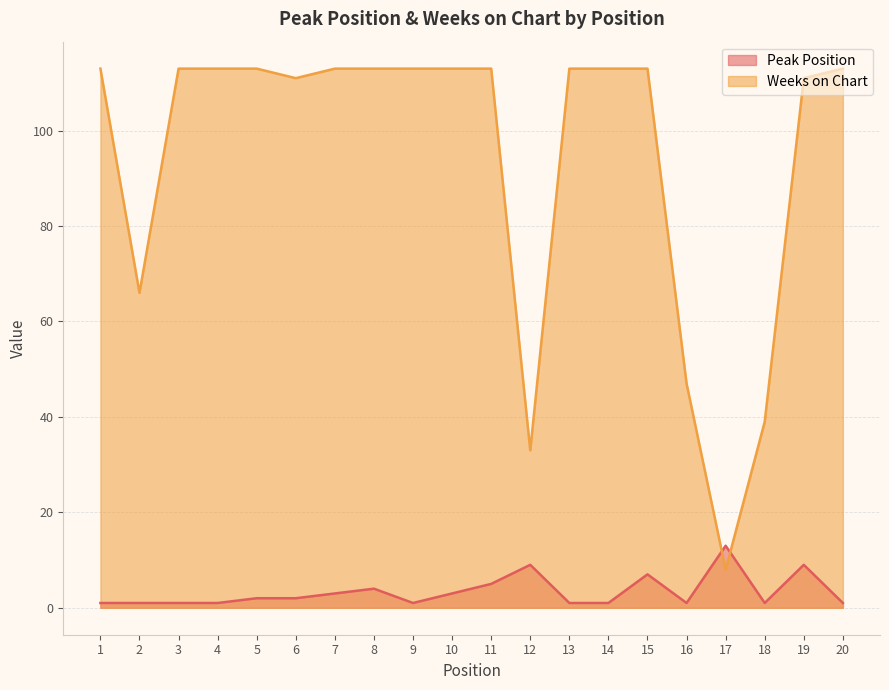

True or false: Peak Position has more than 2 points higher than both neighbors.

True